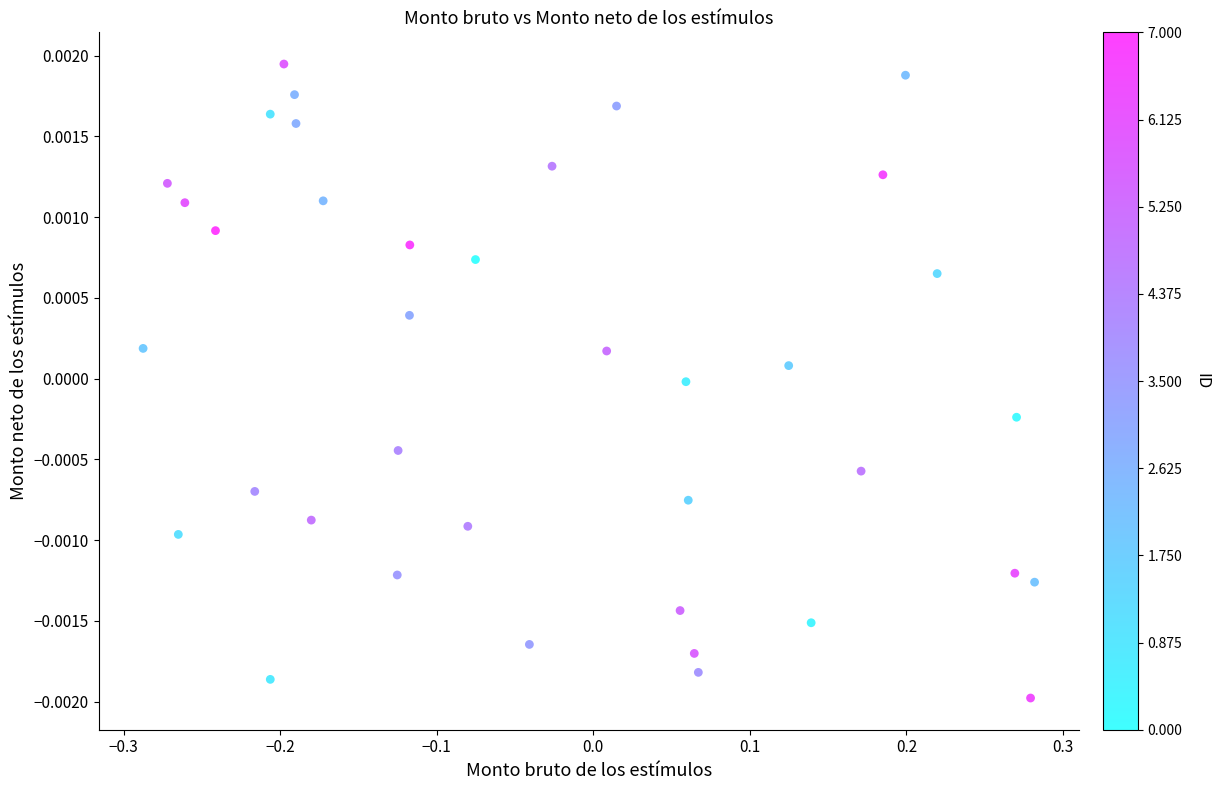

What is the range of X values (max minus min)?

0.6